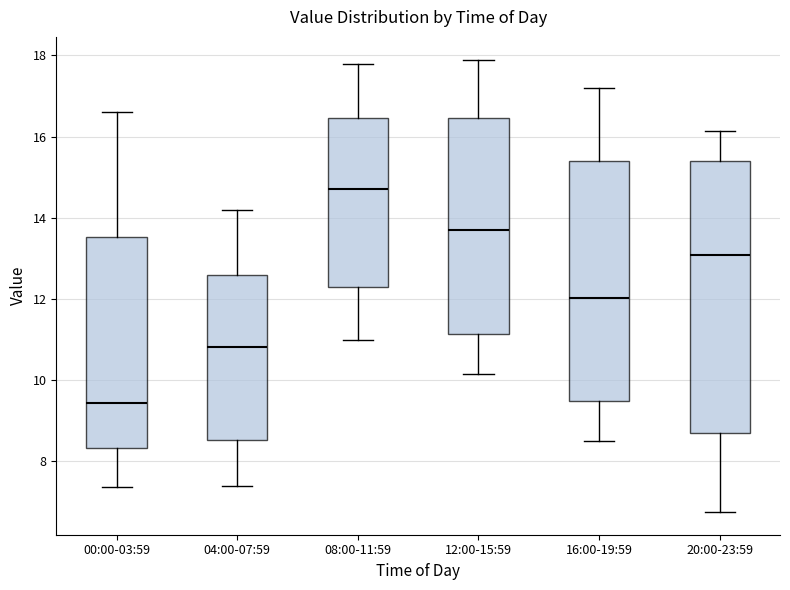

Which box's median line is the lowest?

00:00-03:59